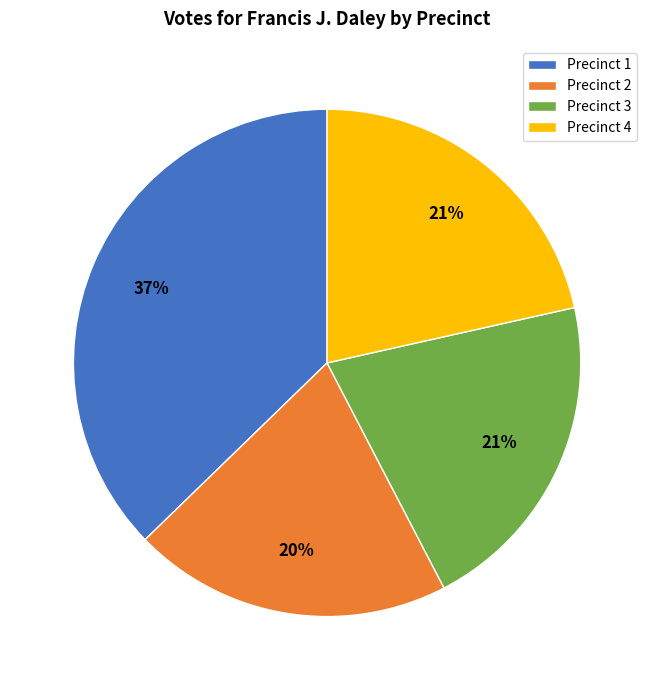

Do Precinct 3 and Precinct 2 together represent more than half of the pie?

No